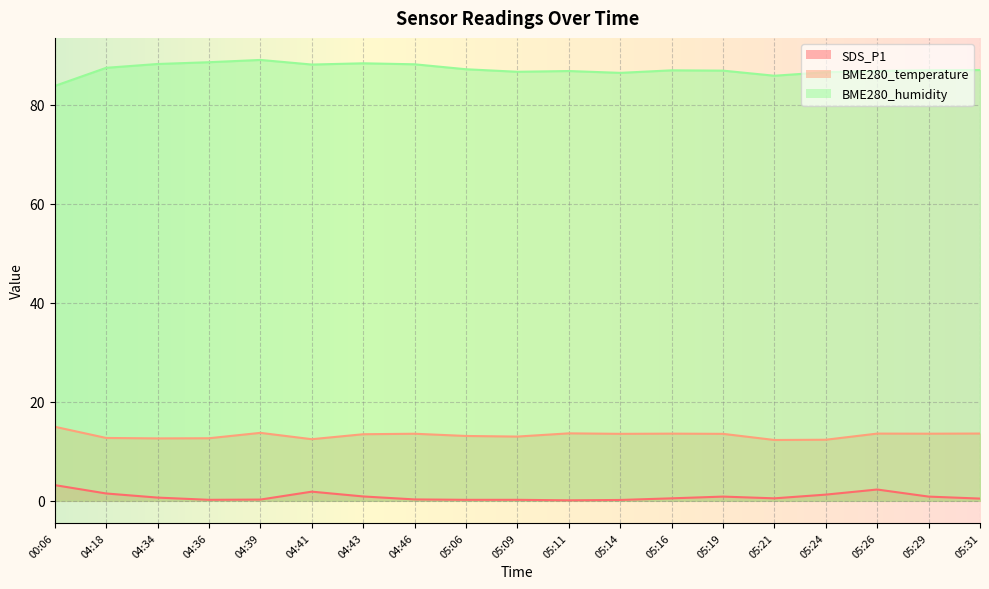

What is the difference between the maximum and minimum values in the BME280_humidity series?

5.2